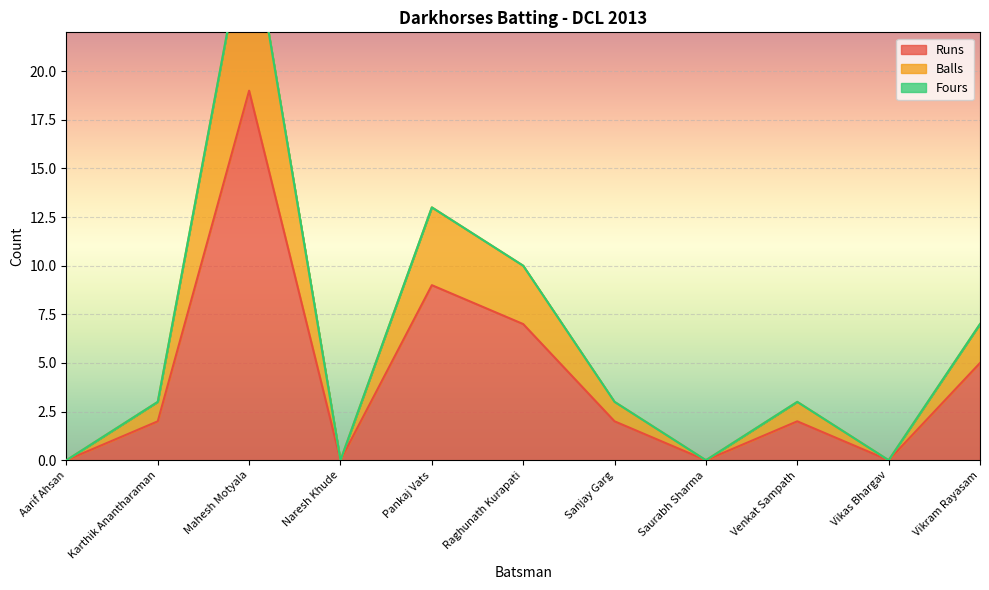

What is the difference between the highest and lowest values at Pankaj Vats?

4